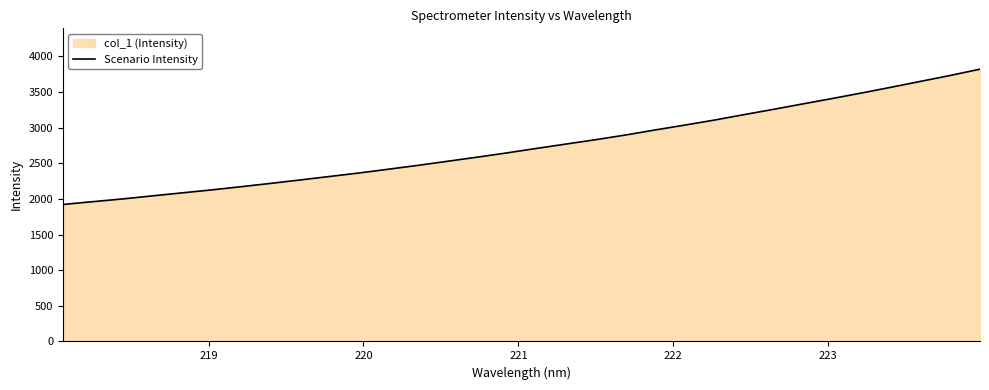

What is the difference between the maximum and minimum values?

1898.6